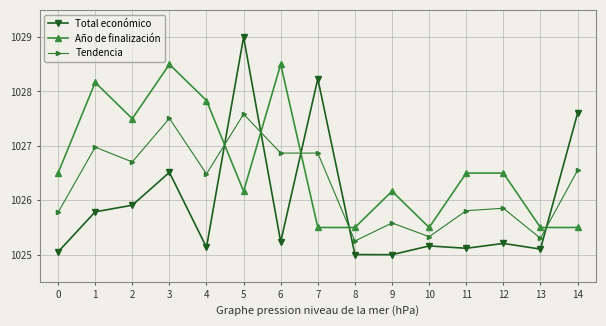

Rank the series by their average value, from lowest to highest.

Total económico, Tendencia, Año de finalización